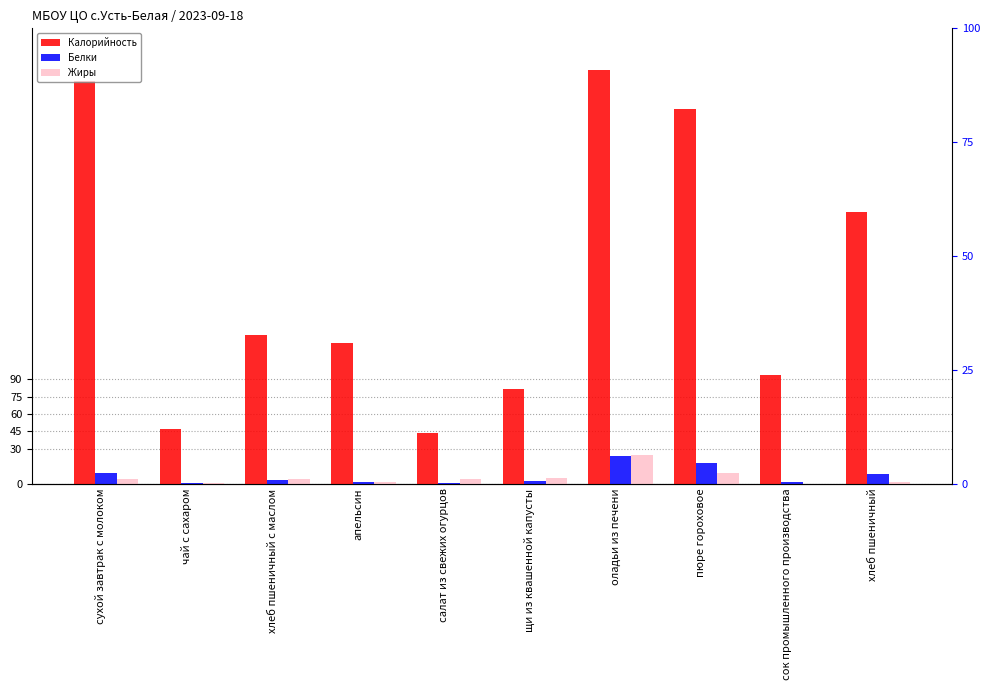

Reading right to left, what are all the values shown in this chart?

Калорийность: хлеб пшеничный=235.0	сок промышленного производства=94.0	пюре гороховое=324.0	оладьи из печени=358.0	щи из квашенной капусты=82.0	салат из свежих огурцов=44.0	апельсин=121.5	хлеб пшеничный с маслом=128.2	чай с сахаром=47.0	сухой завтрак с молоком=348.0
Белки: хлеб пшеничный=8.0	сок промышленного производства=1.0	пюре гороховое=18.0	оладьи из печени=24.0	щи из квашенной капусты=2.0	салат из свежих огурцов=0.7	апельсин=1.1	хлеб пшеничный с маслом=3.1	чай с сахаром=0.6	сухой завтрак с молоком=9.0
Жиры: хлеб пшеничный=1.0	сок промышленного производства=0.0	пюре гороховое=9.0	оладьи из печени=25.0	щи из квашенной капусты=5.0	салат из свежих огурцов=3.6	апельсин=1.1	хлеб пшеничный с маслом=3.9	чай с сахаром=0.2	сухой завтрак с молоком=3.5